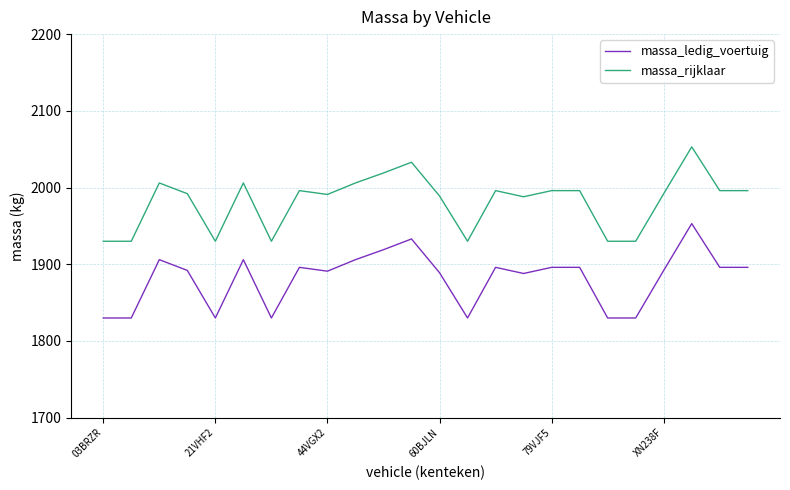

Which series has the largest total across all categories?

massa_rijklaar